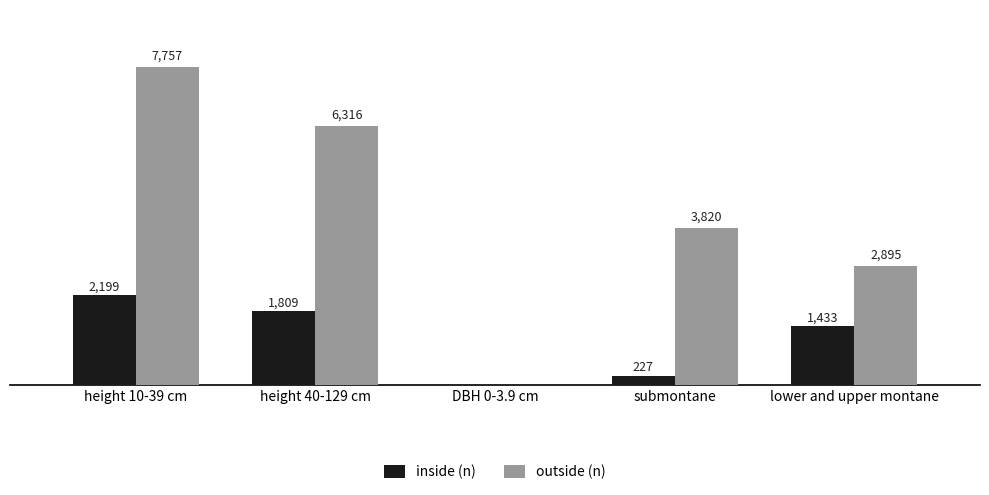

Between height 10-39 cm and height 40-129 cm, which series saw the biggest shift?

outside (n)